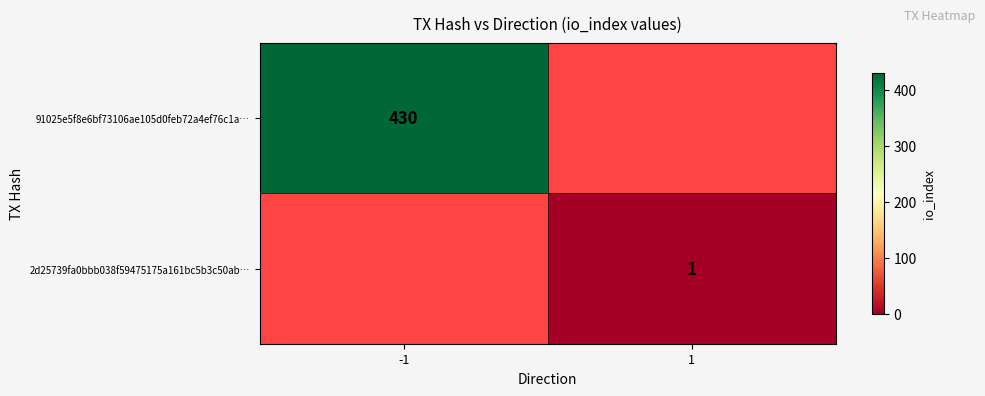

Which category has the lowest value across all series?

1